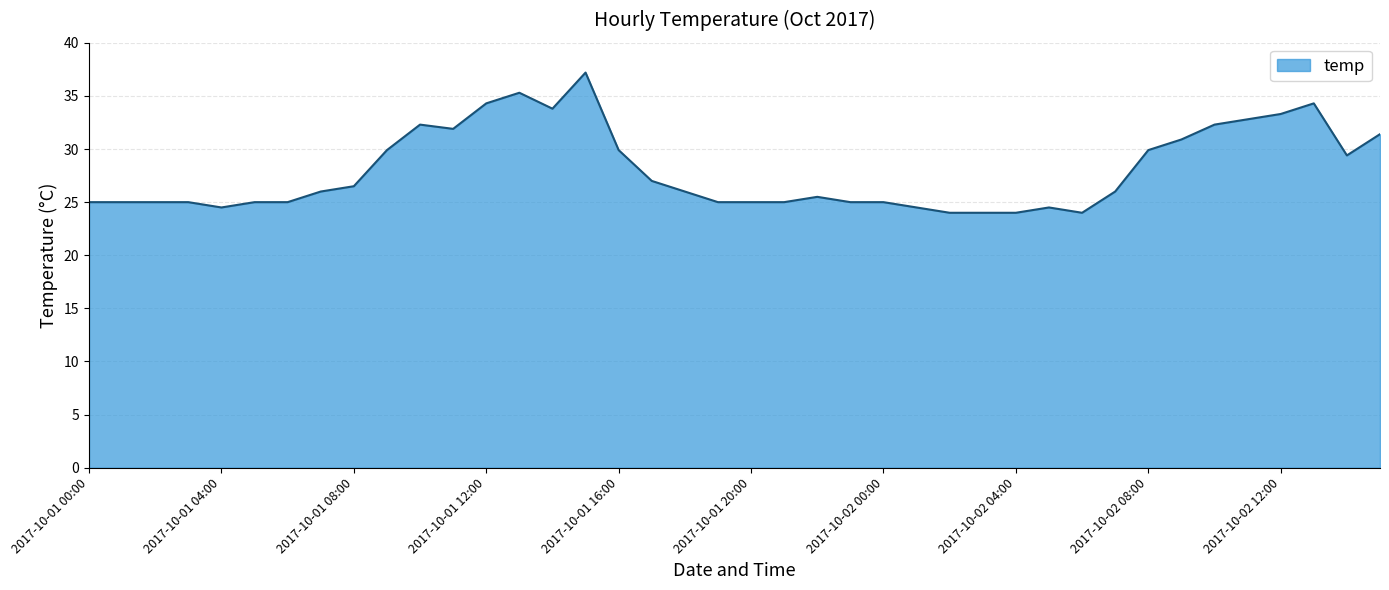

What is the smallest value displayed?

24.0